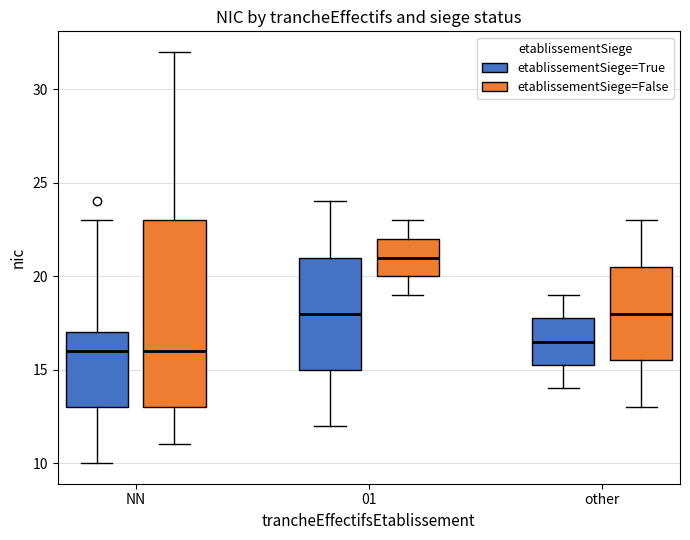

Comparing the boxes themselves (not the whiskers), which one is the tallest?

NN (etablissementSiege=False)